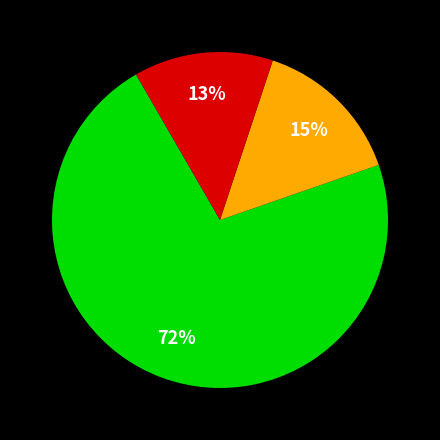

Is there any slice that represents more than half of the pie?

Yes